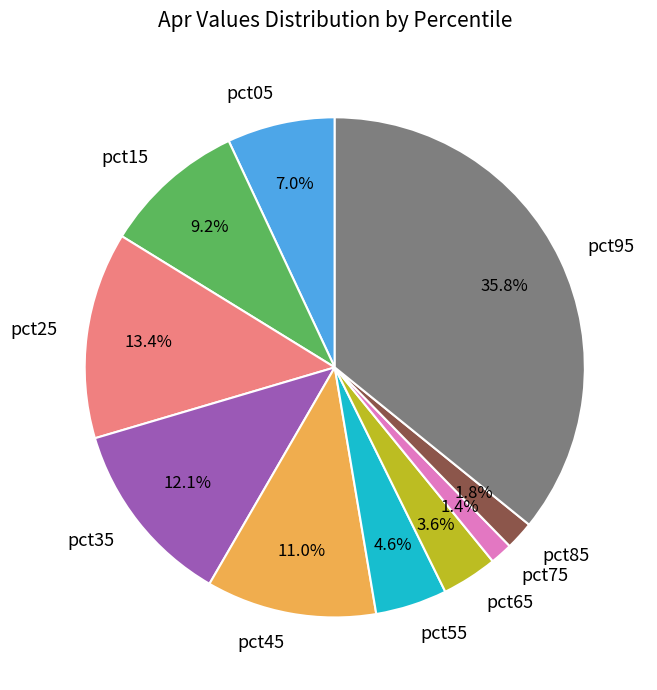

True or false: pct45 accounts for 23% of the total.

False